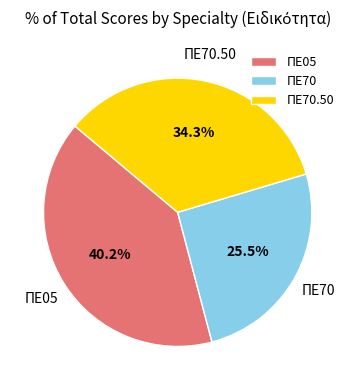

How much of the chart is everything except ΠΕ70?

74.5%